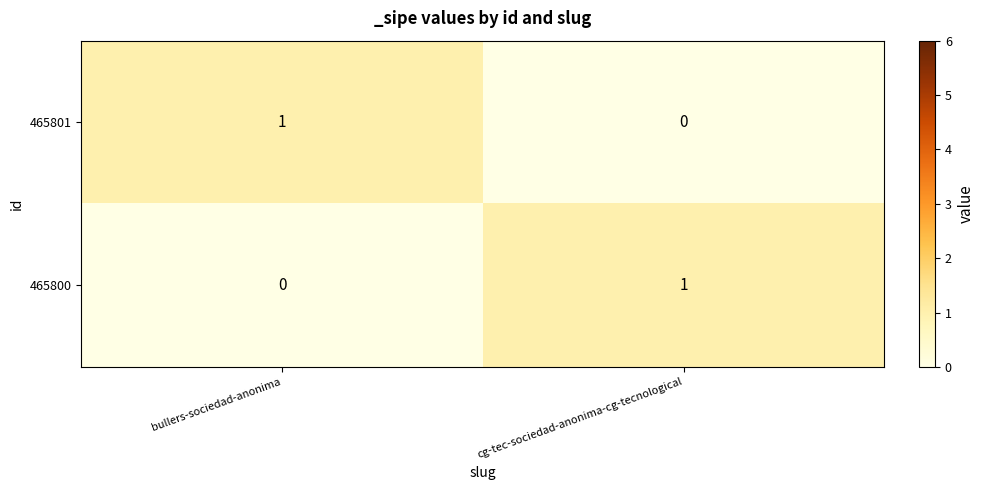

At bullers-sociedad-anonima, list the series in order from smallest to largest.

465800, 465801